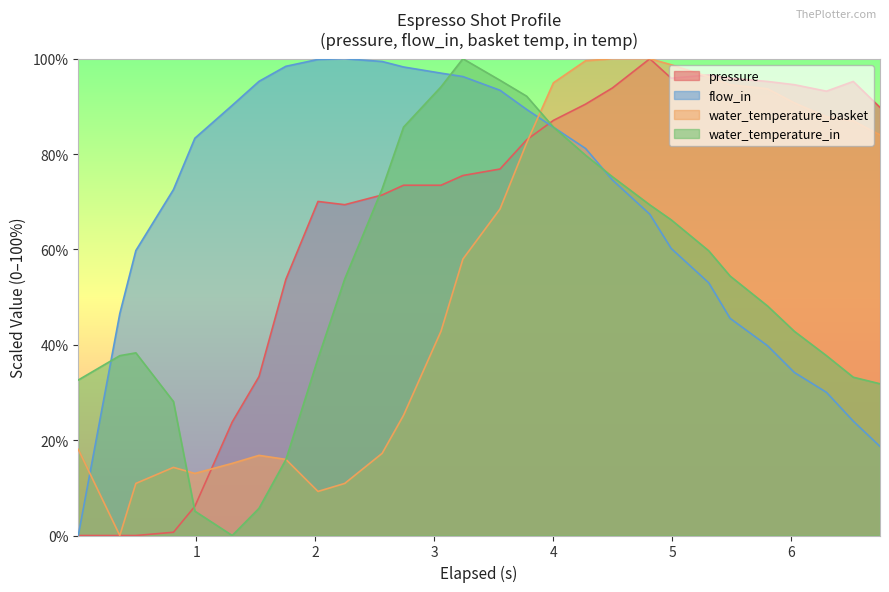

What is the value of the pressure point at the 13th from the left?

73.5